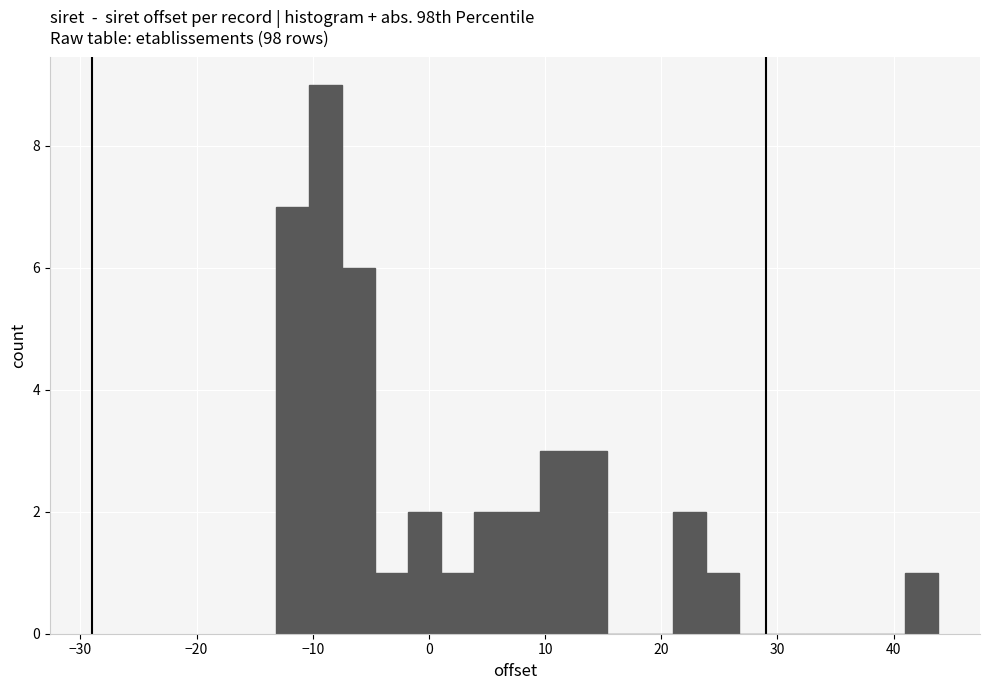

Around what value on the x-axis is the tallest bar? Give the approximate position of its centre, as read against the axis.

-9